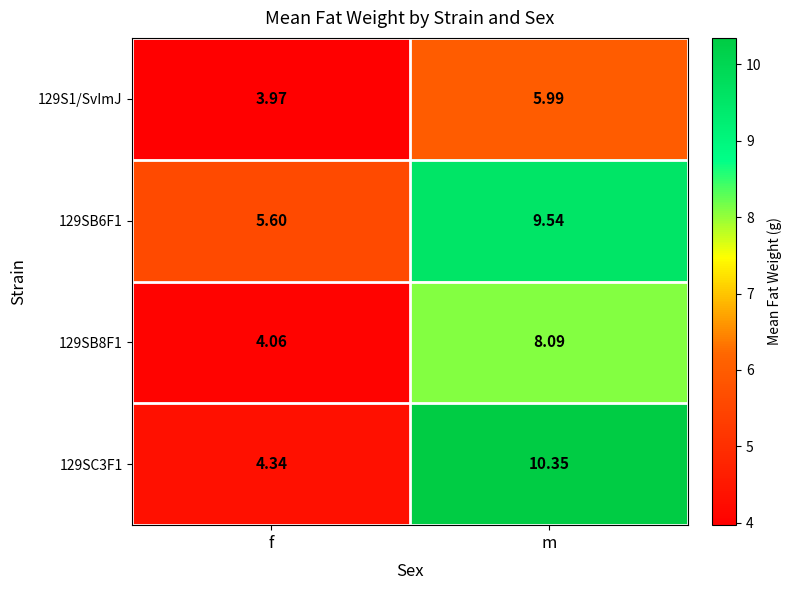

At which label does 129S1/SvImJ reach its minimum?

f